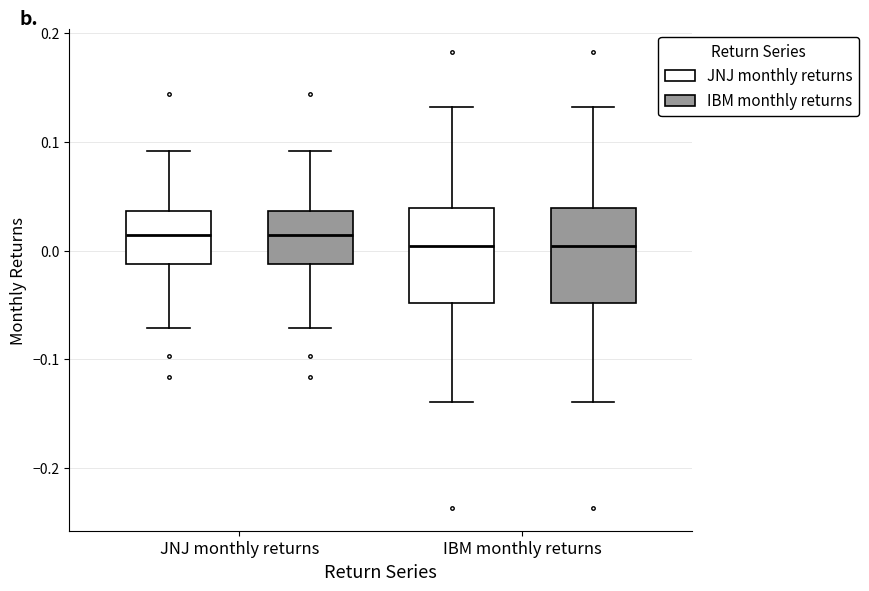

Where does the lower whisker of the box for IBM monthly returns (IBM monthly returns) end on the y-axis? The values are not printed on the chart, so give them approximately, as read against the axis.

-0.14